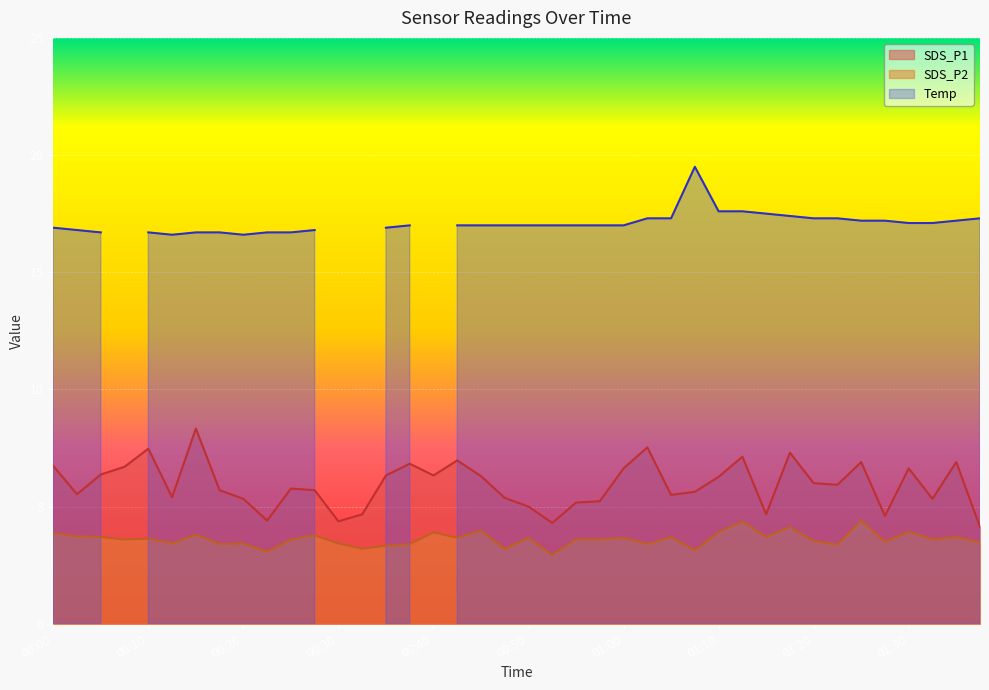

How many interior local peaks does the SDS_P2 series have?

14